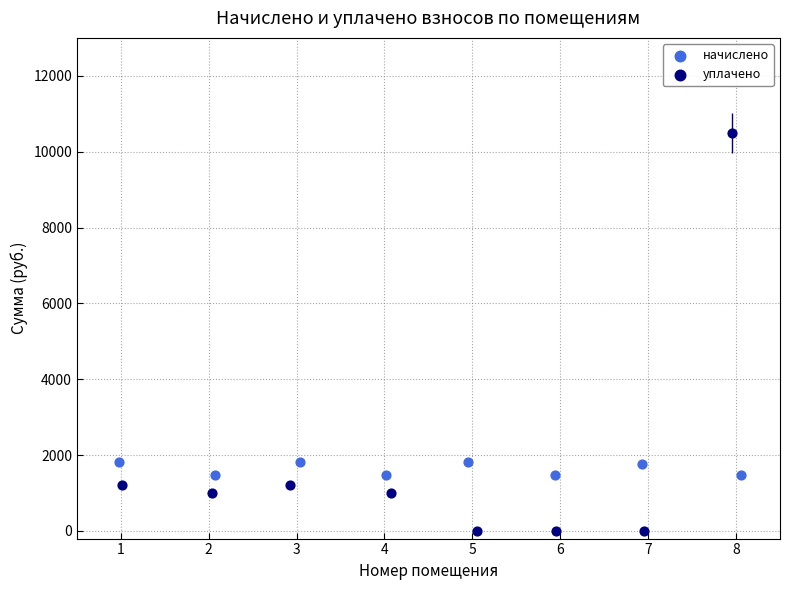

Which series reaches the maximum Y coordinate?

уплачено